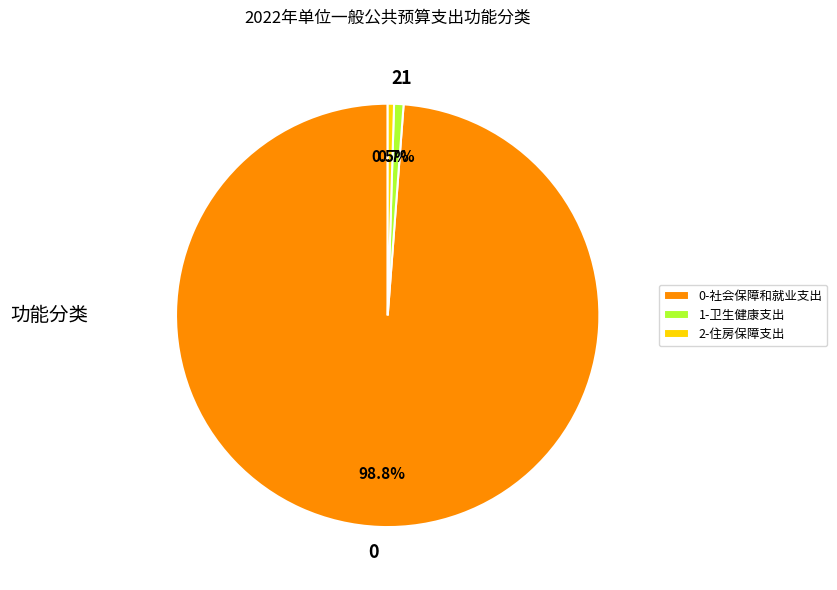

What is the ratio of the value at 0 to the value at 1?

137.3